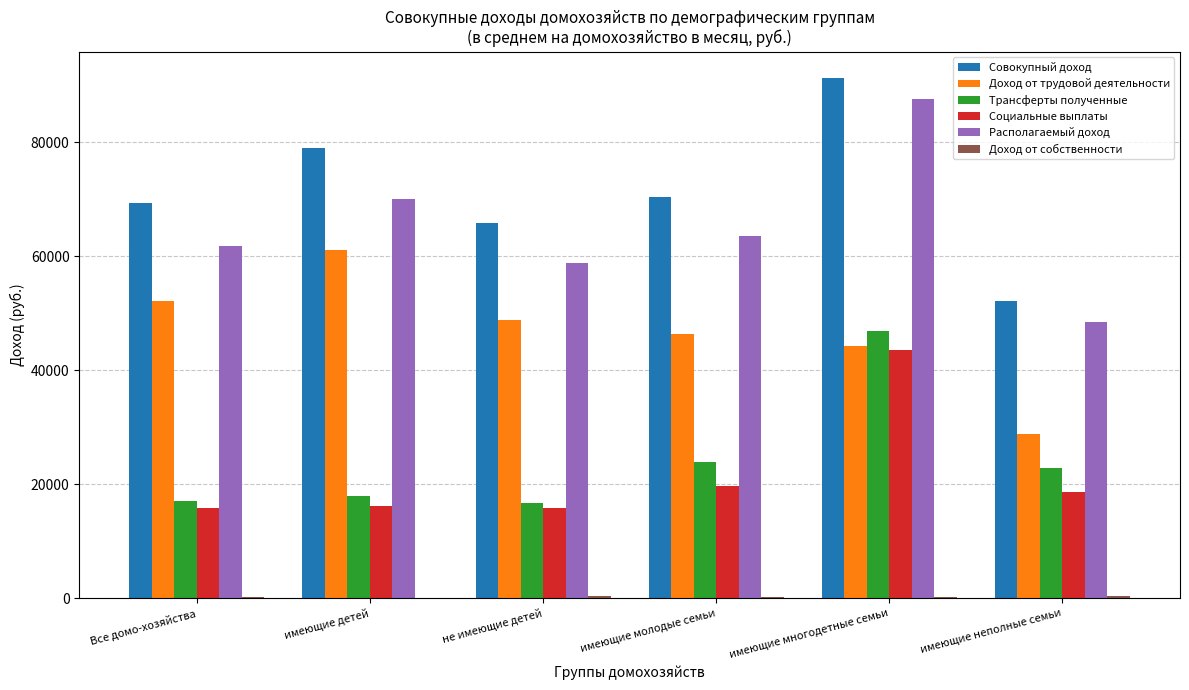

What is the greatest value displayed?

91321.9